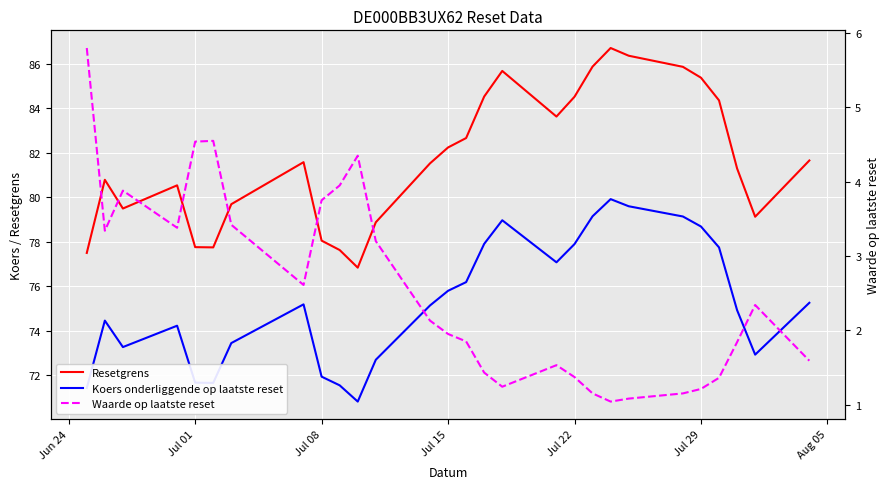

Reading right to left, transcribe all the data shown in this chart.

Resetgrens: 81.7	79.1	81.3	84.4	85.4	85.9	86.4	86.7	85.9	84.5	83.6	85.7	84.5	82.7	82.2	81.5	78.9	76.8	77.6	78.1	81.6	79.7	77.8	77.8	80.5	79.5	80.8	77.5
Koers onderliggende op laatste reset: 75.3	72.9	74.9	77.8	78.7	79.1	79.6	79.9	79.2	77.9	77.1	79.0	77.9	76.2	75.8	75.1	72.7	70.8	71.5	71.9	75.2	73.5	71.7	71.7	74.2	73.3	74.5	71.4
Waarde op laatste reset: 1.6	2.3	1.8	1.4	1.2	1.1	1.1	1.0	1.1	1.4	1.5	1.2	1.4	1.9	1.9	2.1	3.2	4.3	4.0	3.8	2.6	3.4	4.5	4.5	3.4	3.9	3.3	5.8